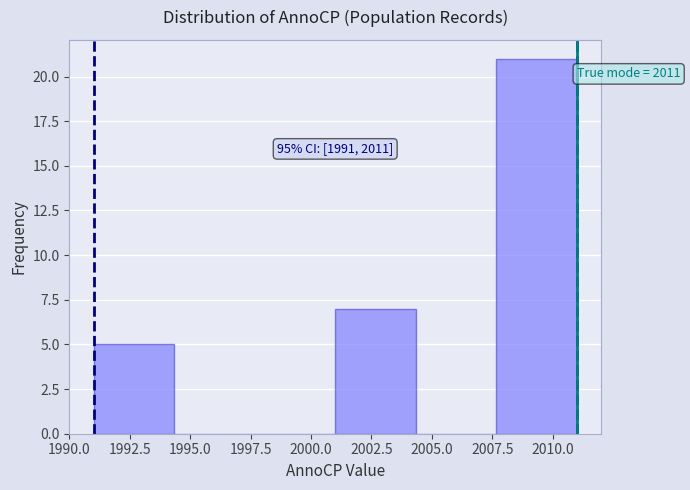

Over which range of the x-axis is the bar tallest?

2007.5 to 2011.0